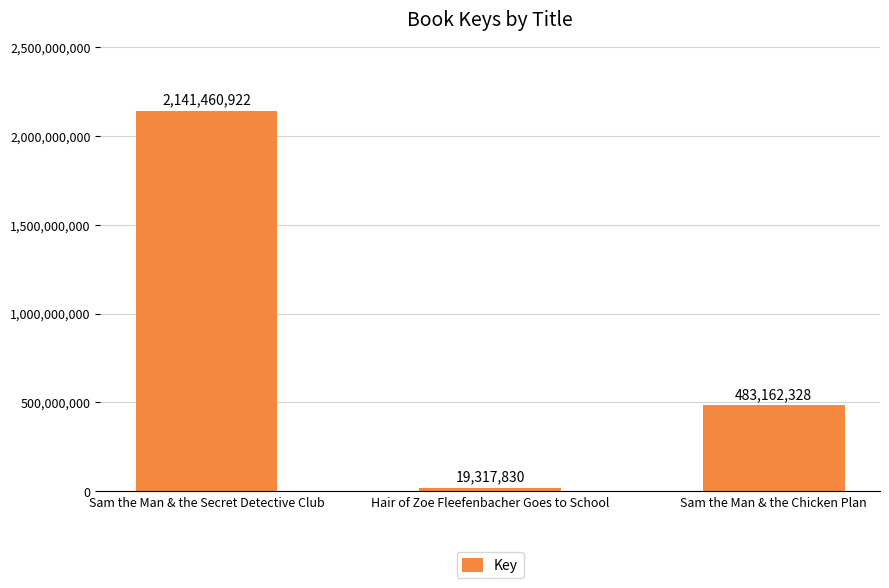

How many distinct data groups are displayed?

1